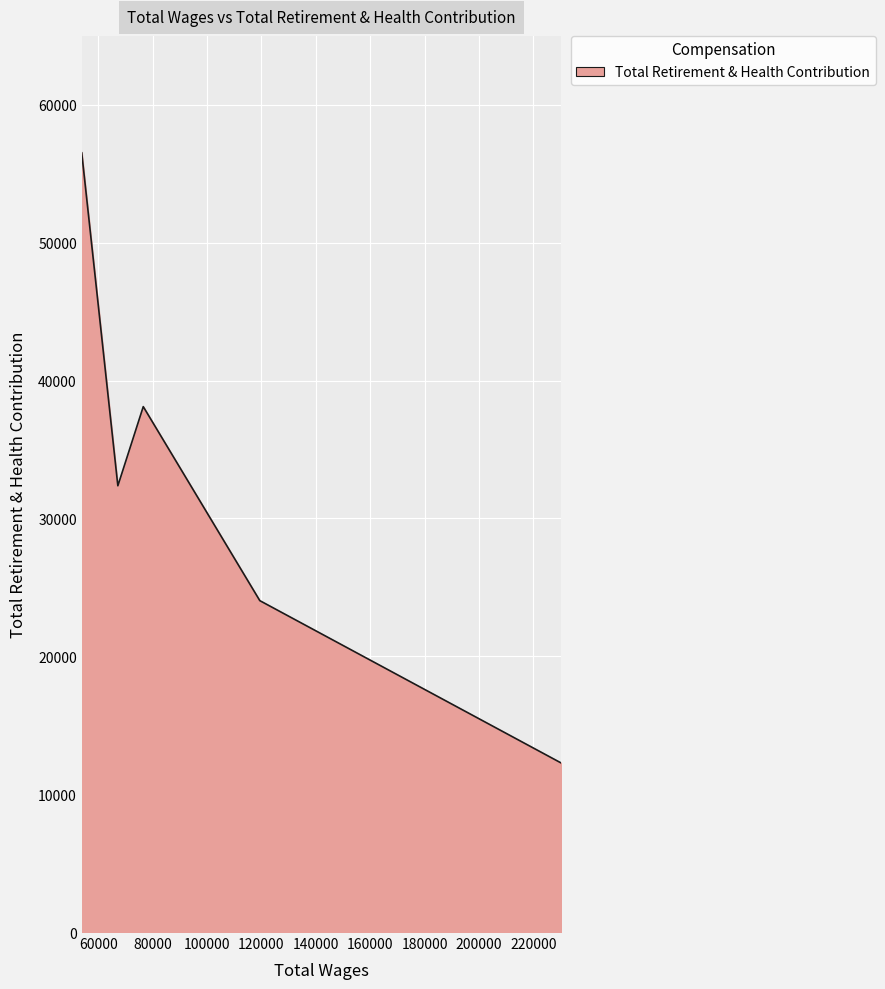

True or false: the data has more than 0 interior local peaks.

True